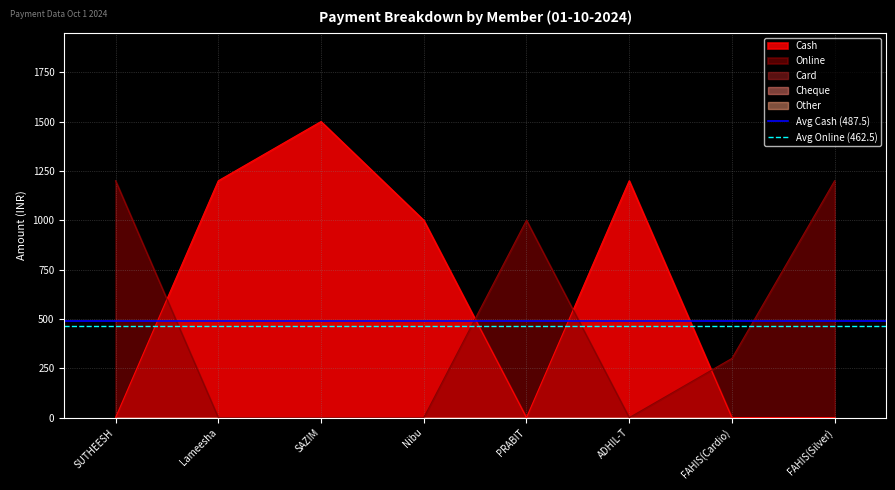

Does the chart have visible grid lines?

Yes